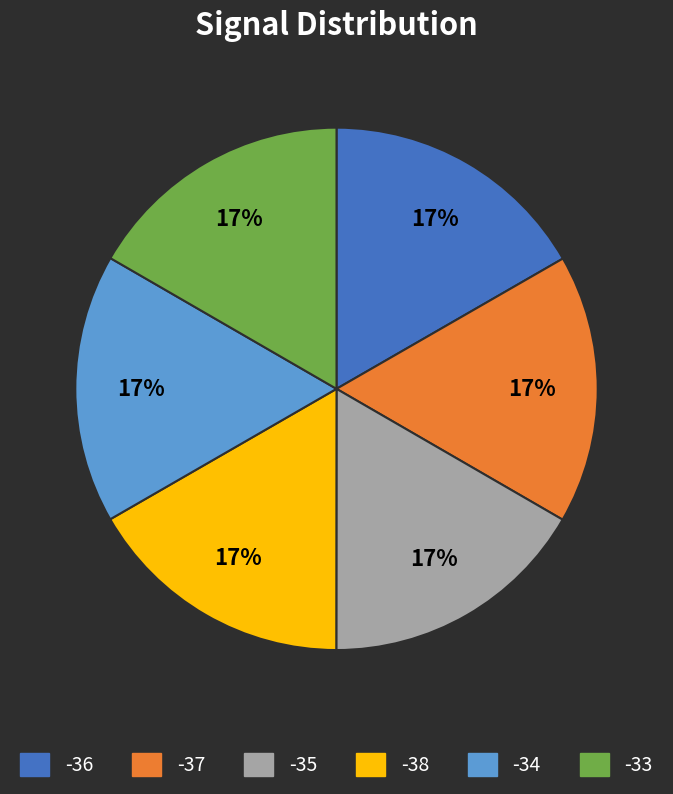

Is there a majority slice in this chart?

No